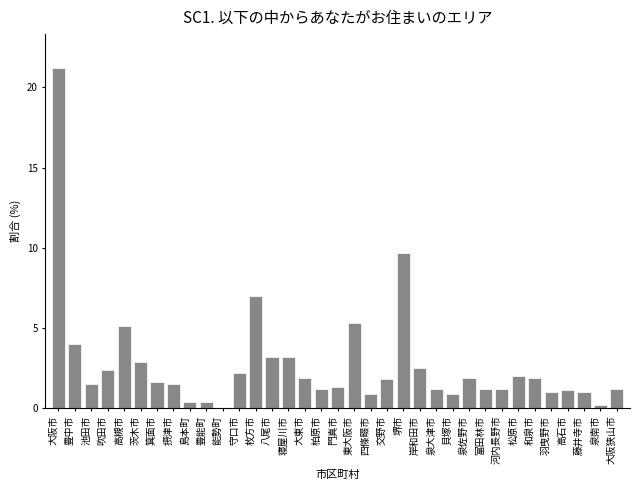

Between 柏原市 and 守口市, which is larger?

守口市